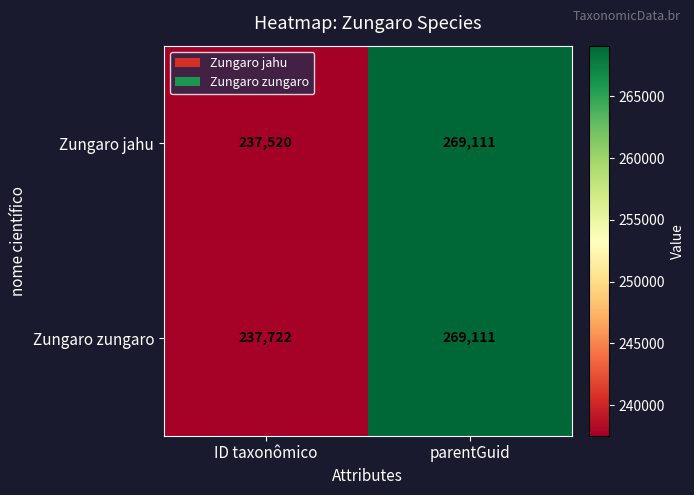

Which series changed the most between ID taxonômico and parentGuid?

Zungaro jahu